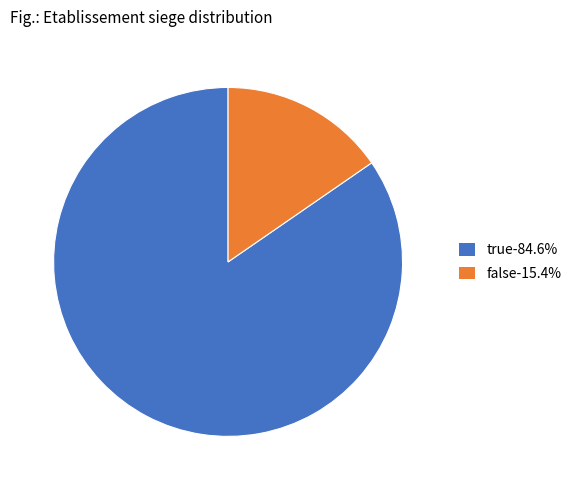

Rank the categories by value from highest to lowest.

true, false